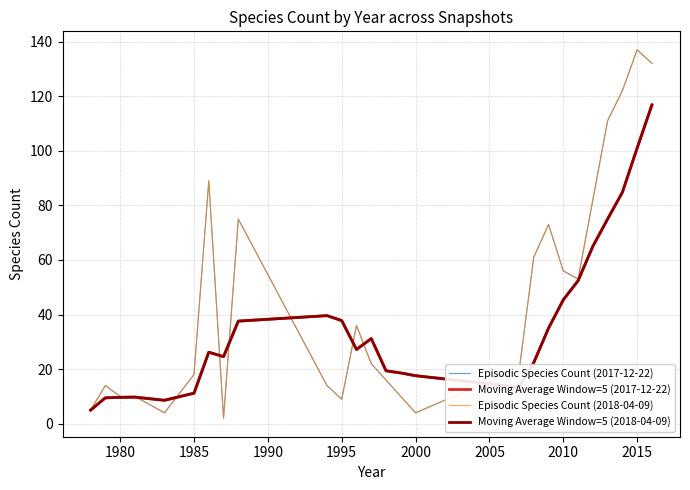

Does the chart display data point markers on the line(s)?

No